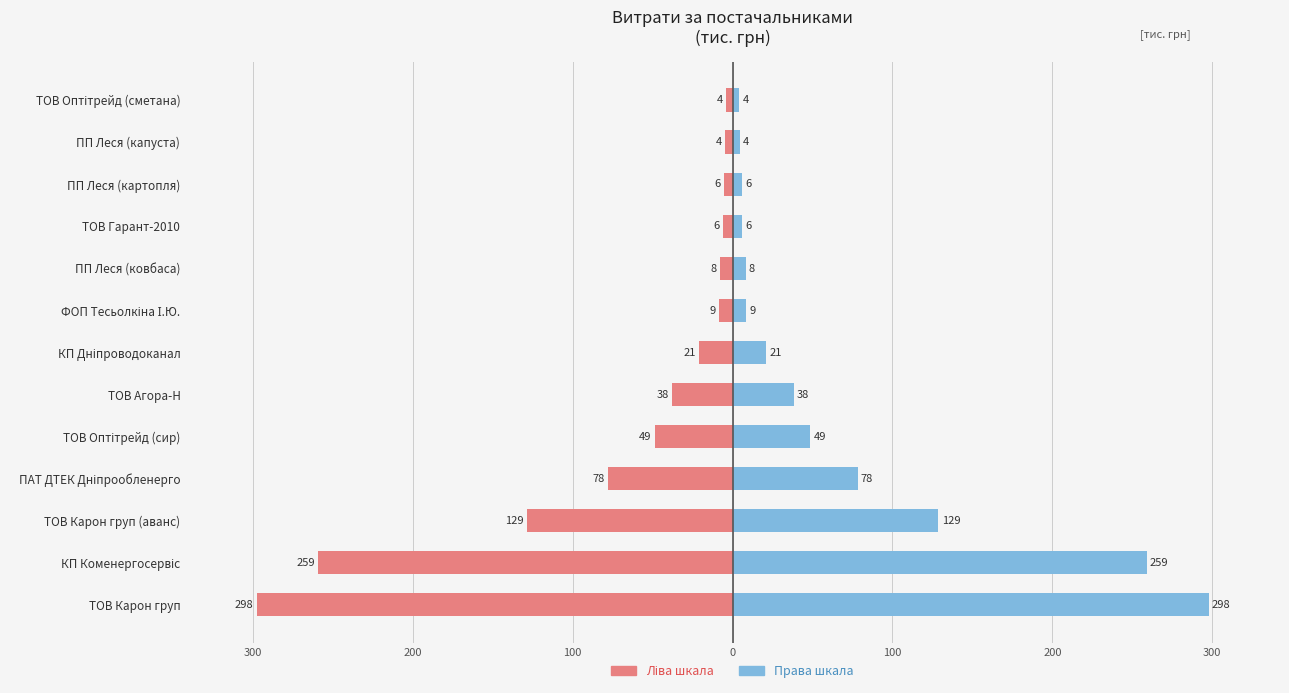

How many bars are there in each group?

2